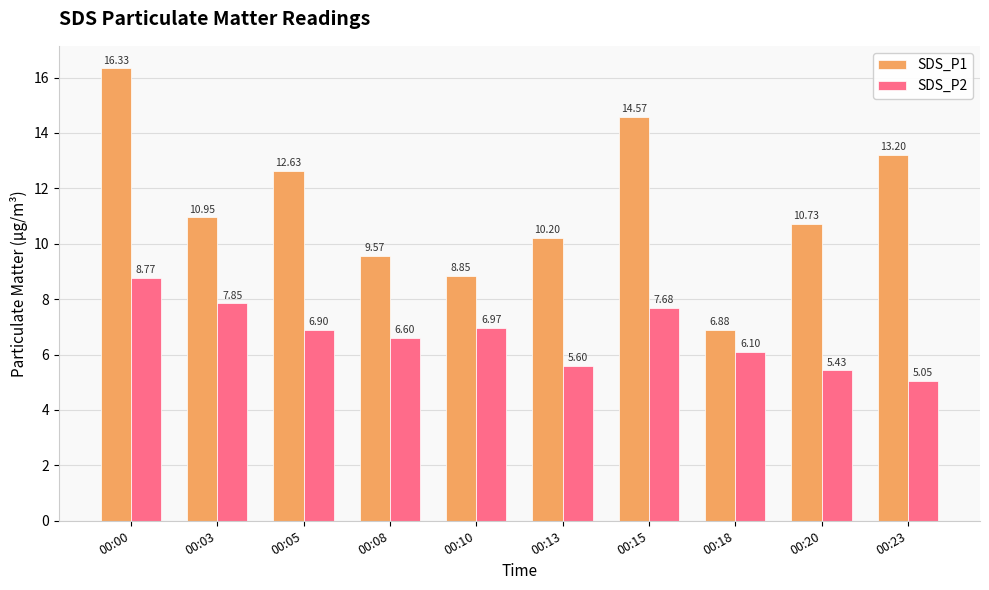

The value of SDS_P1 at 00:13 is 10.2. True or false?

True